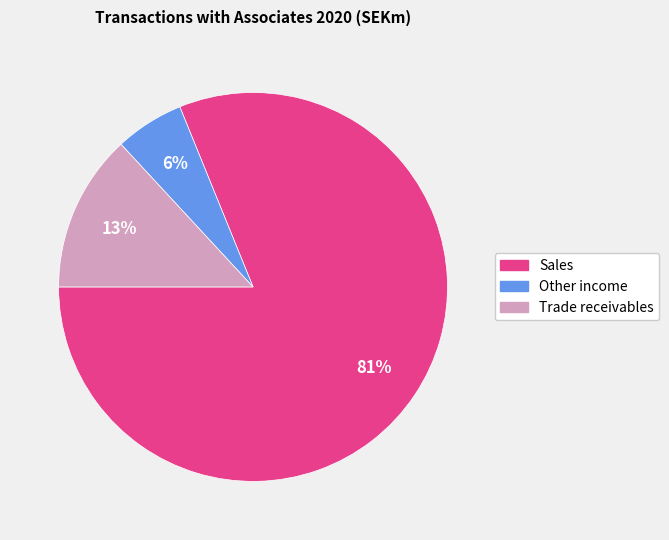

What is the smallest slice in the pie chart?

Other income